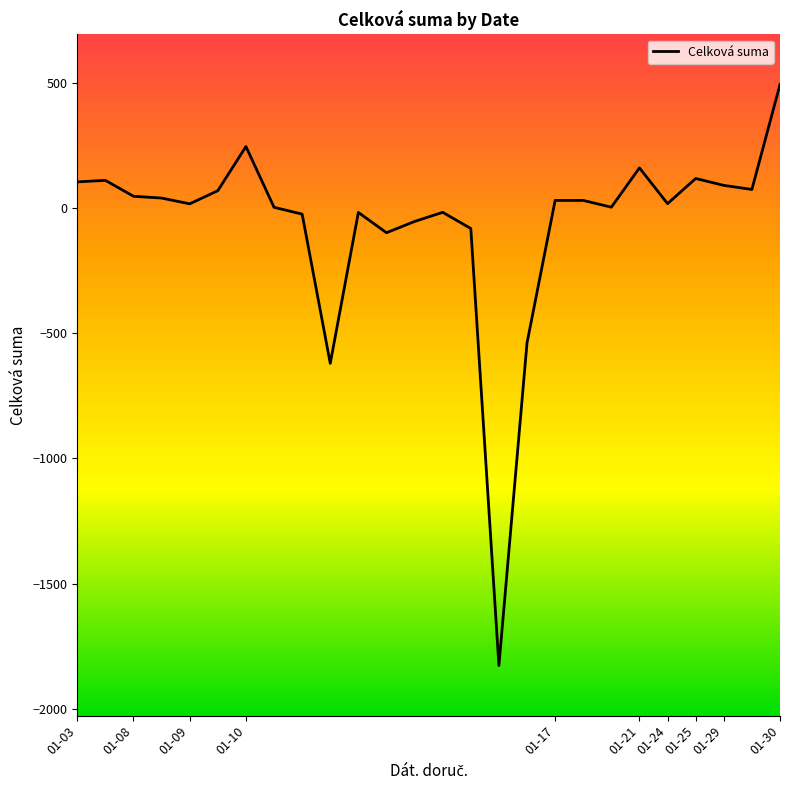

What is the minimum value shown in the chart?

-1826.4